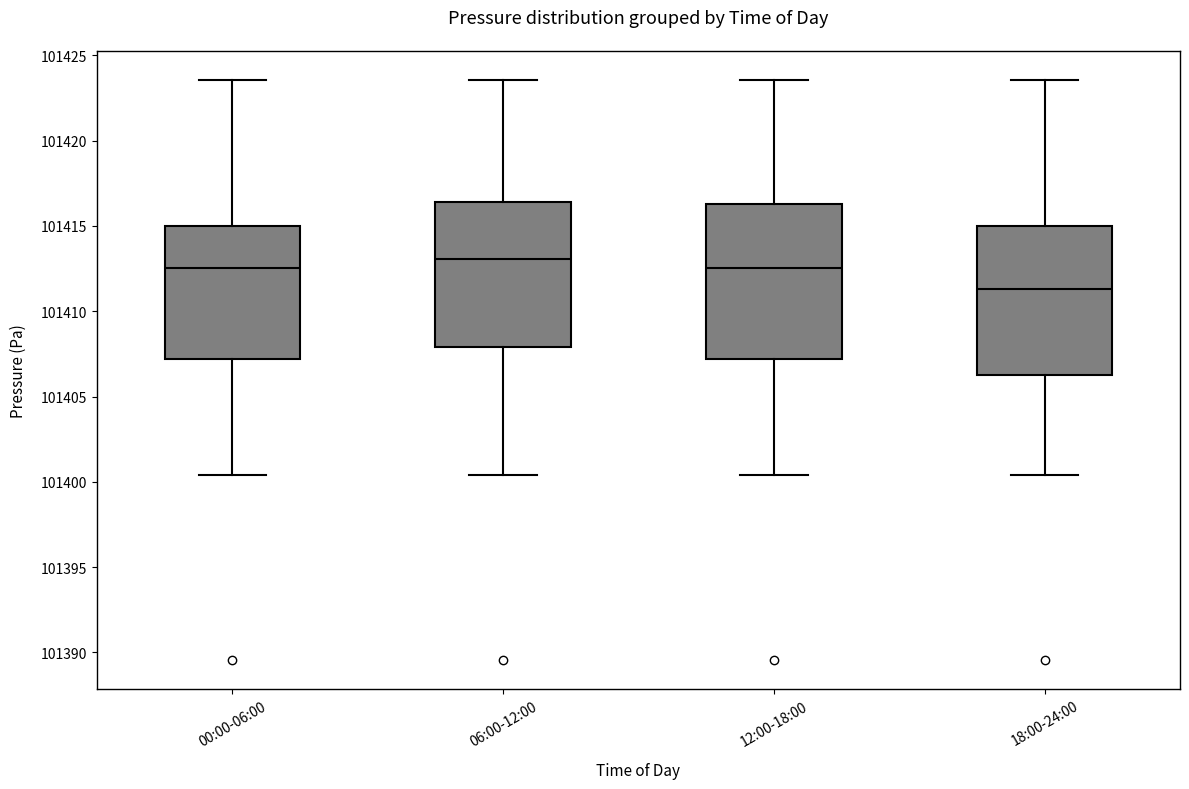

Which box has the highest median line?

06:00-12:00